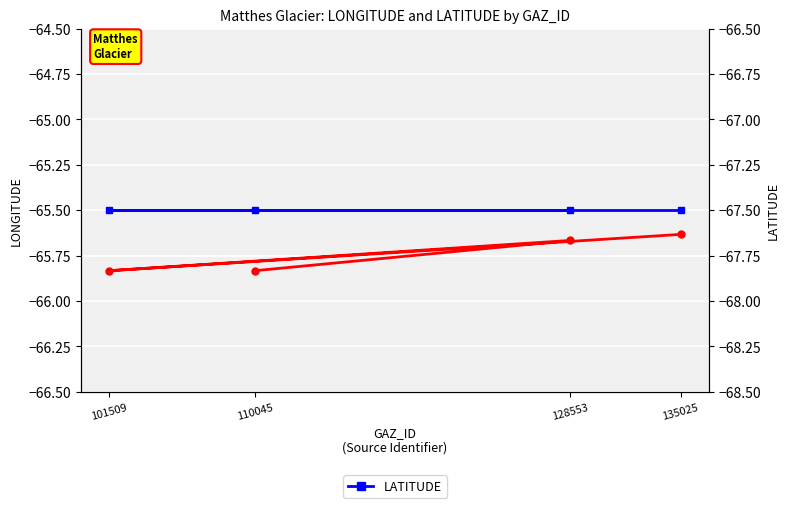

What is the difference between the maximum and minimum values in the LONGITUDE series?

0.2